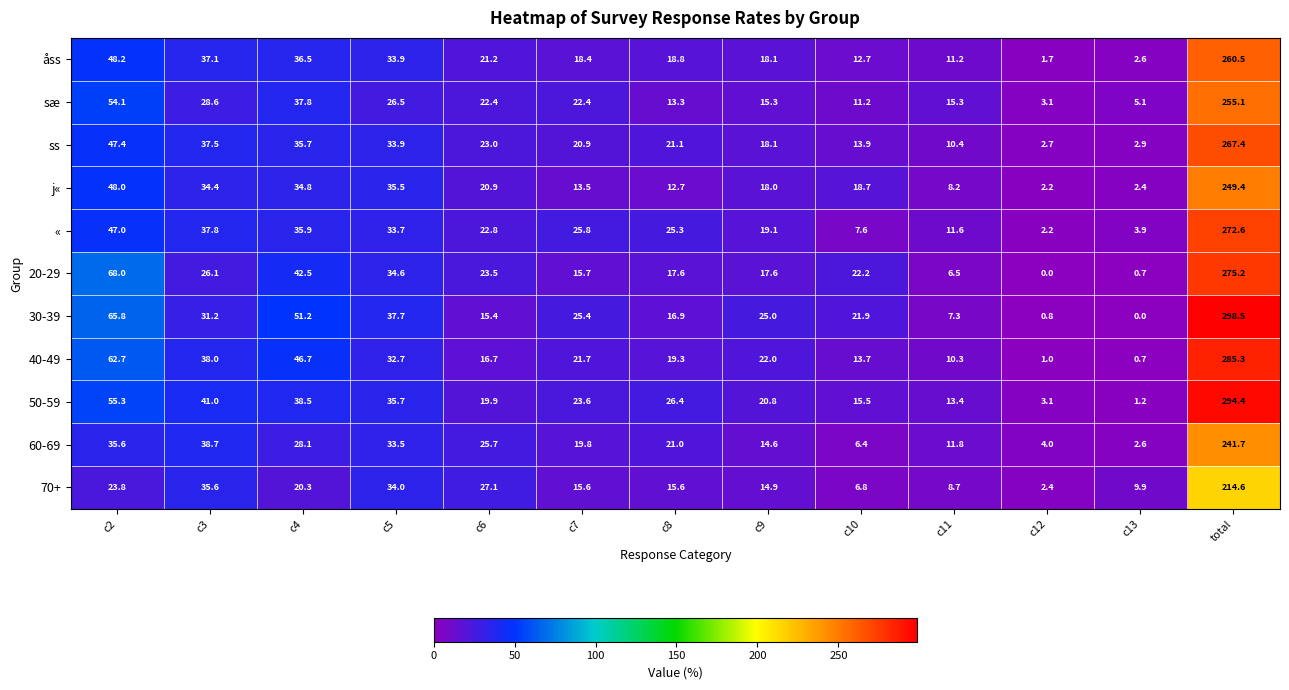

At how many categories does at least one series exceed 259?

1